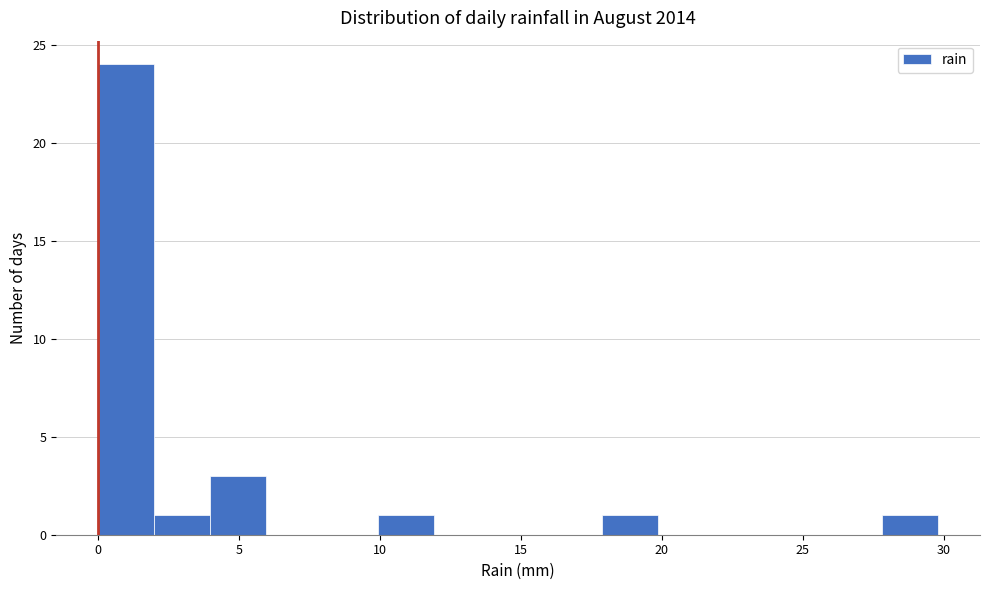

Read against the x-axis, roughly where is the centre of the tallest bar?

1.0